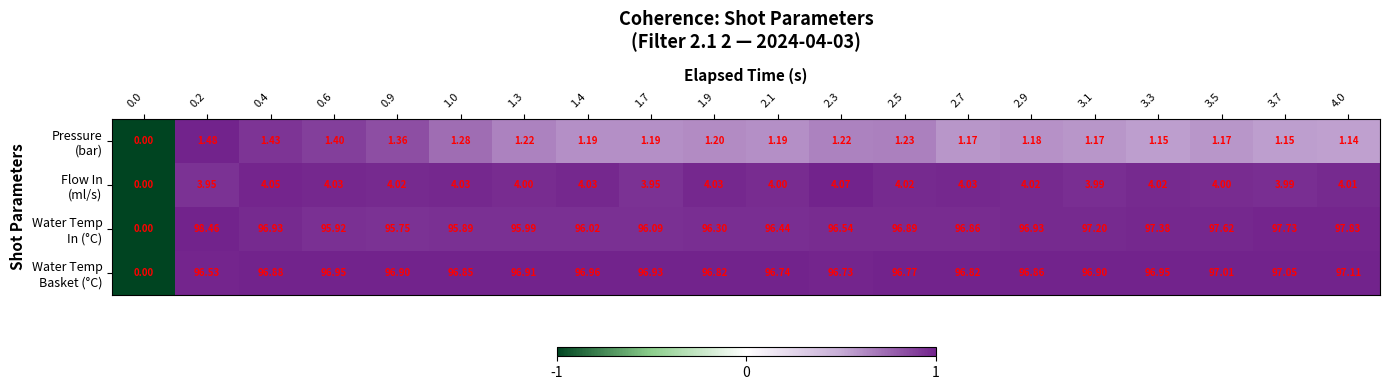

Count the number of categories in the chart.

20